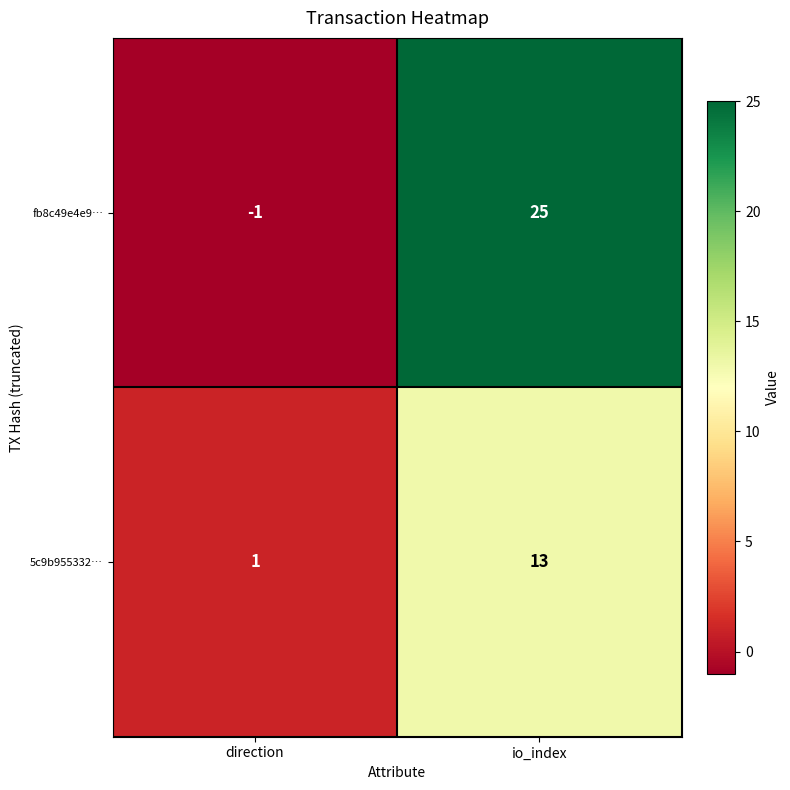

Which label corresponds to the smallest value in the chart?

direction